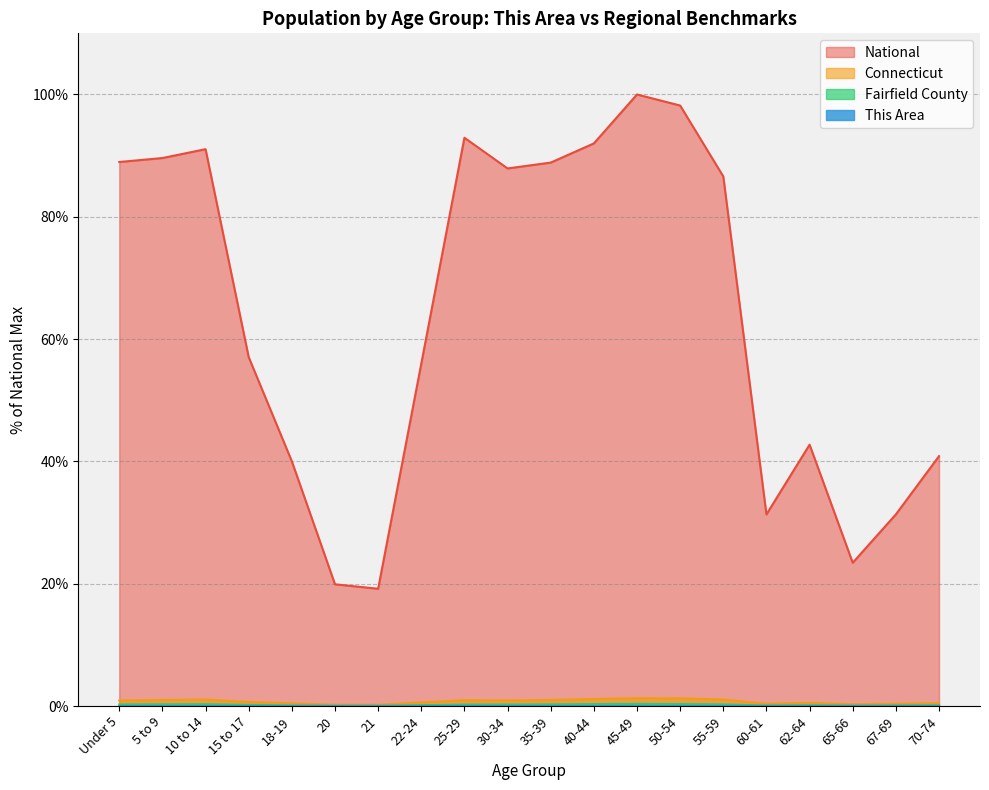

Which category has the lowest value across all series?

20